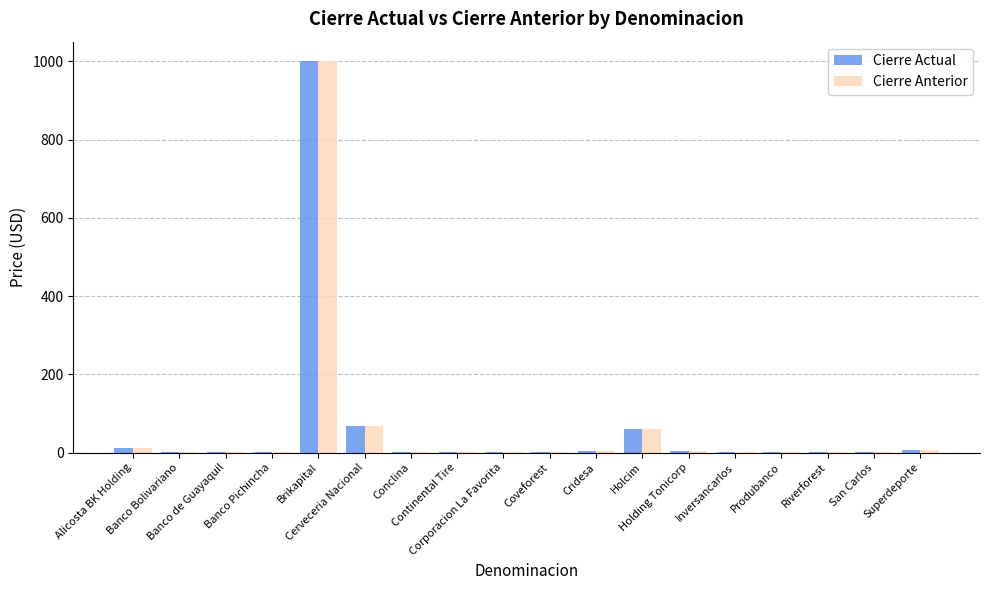

How many data points in Cierre Anterior are above 2?

9